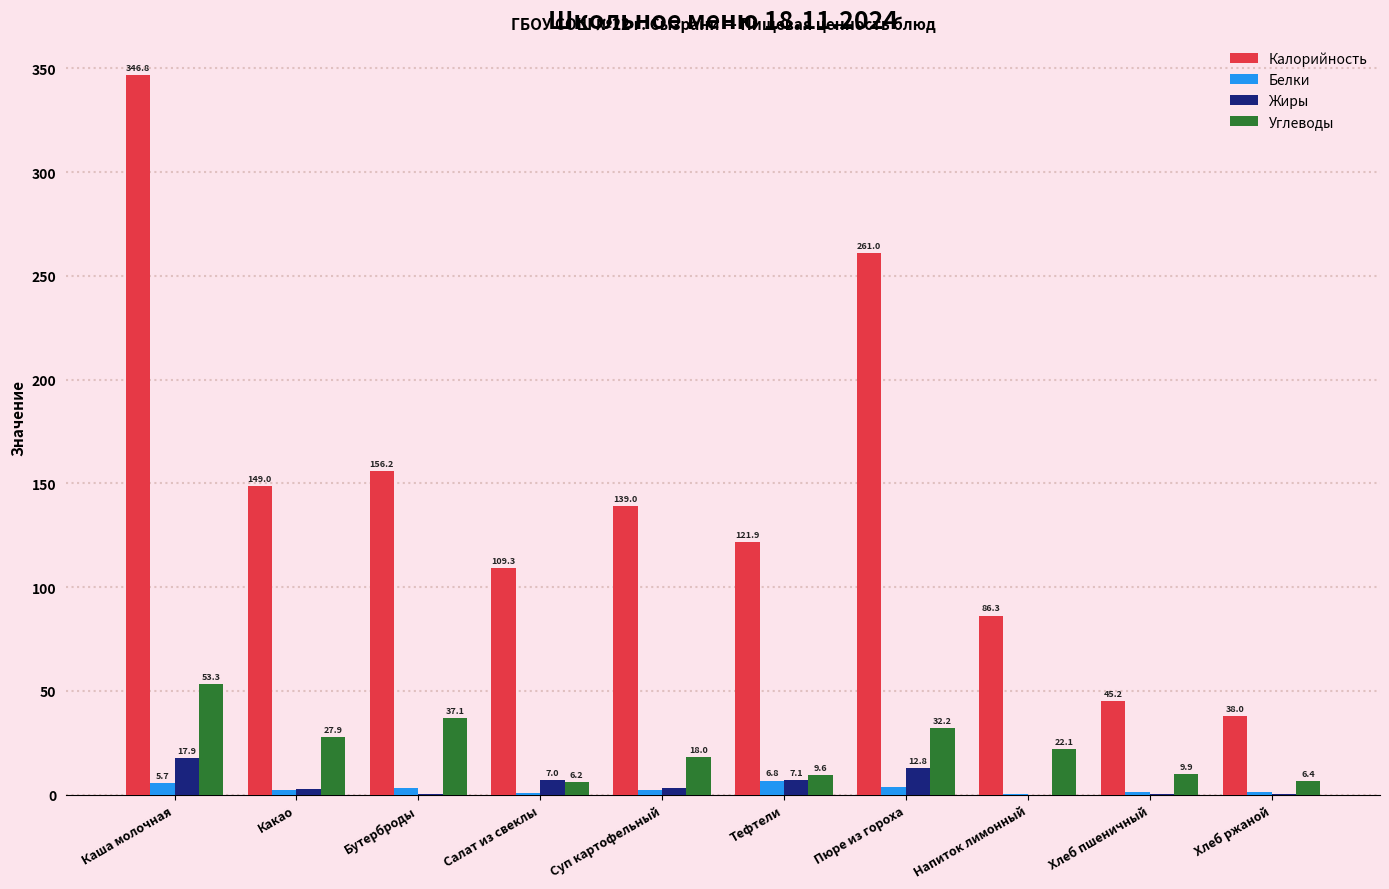

What is the highest value of the Белки series?

6.8